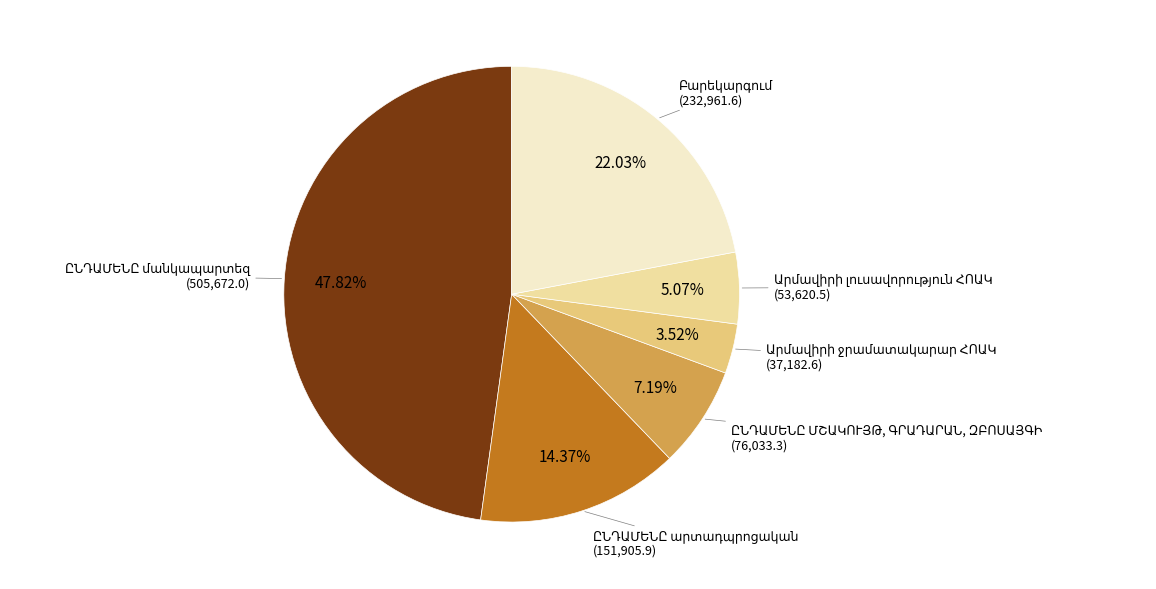

Is there any slice that represents more than half of the pie?

No